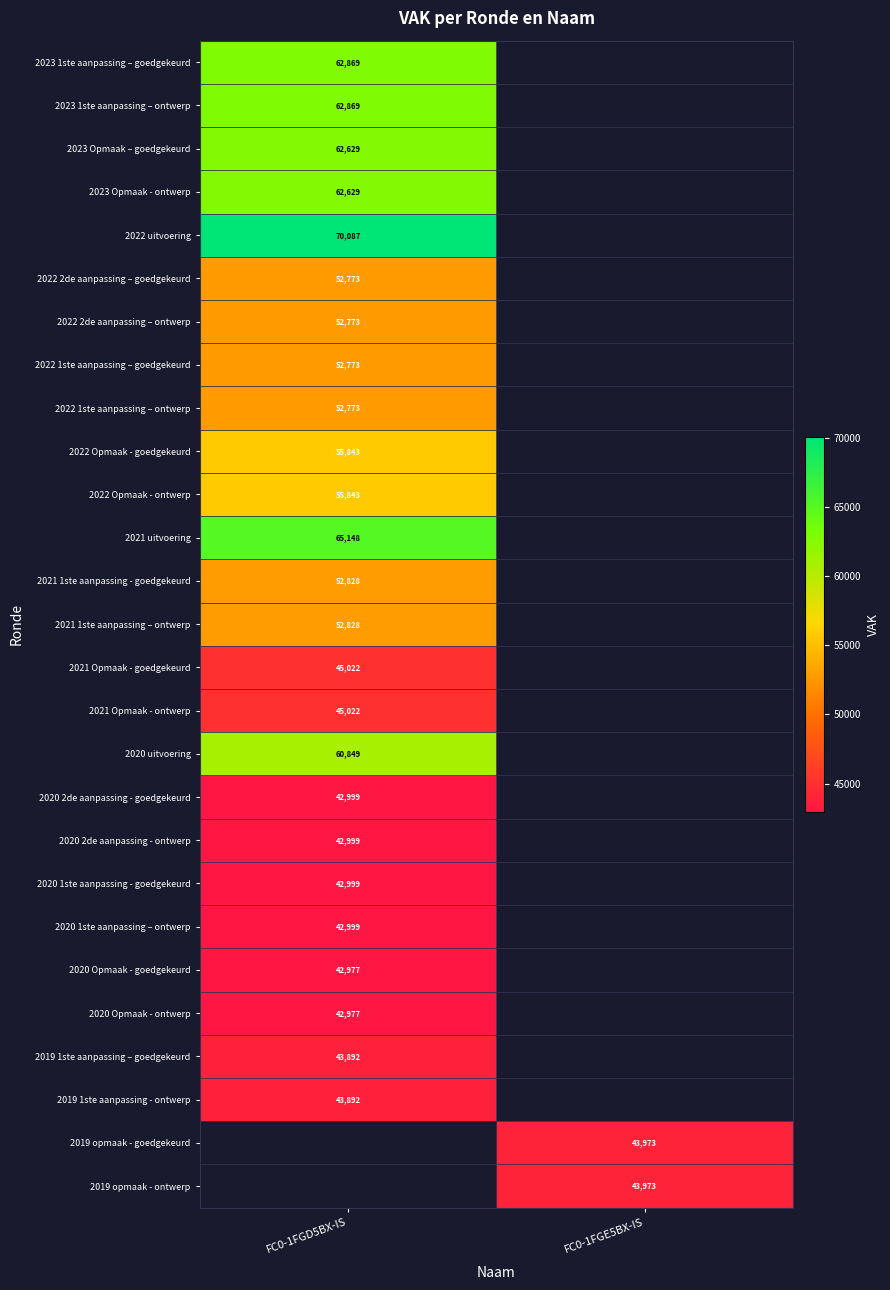

Is it true that 2020 2de aanpassing - ontwerp equals 42999 at FC0-1FGD5BX-IS?

True